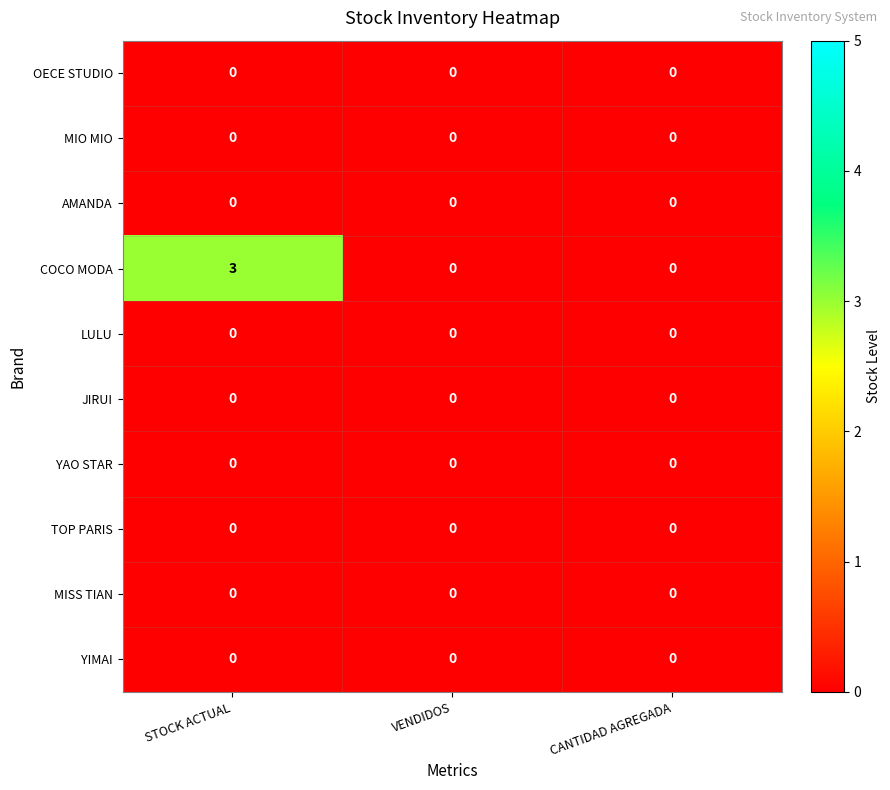

At which category is the sum across all series the highest?

STOCK ACTUAL